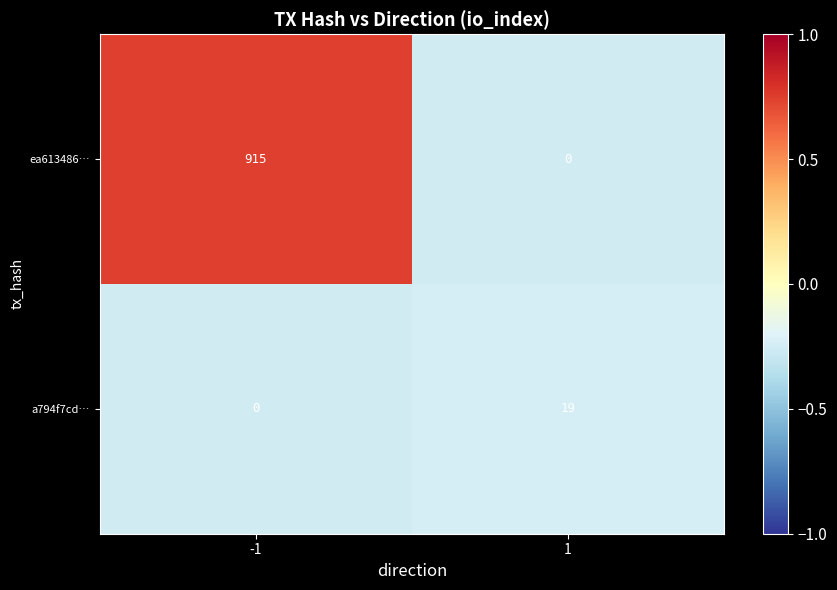

What is the spread (max minus min) of values at 1?

19